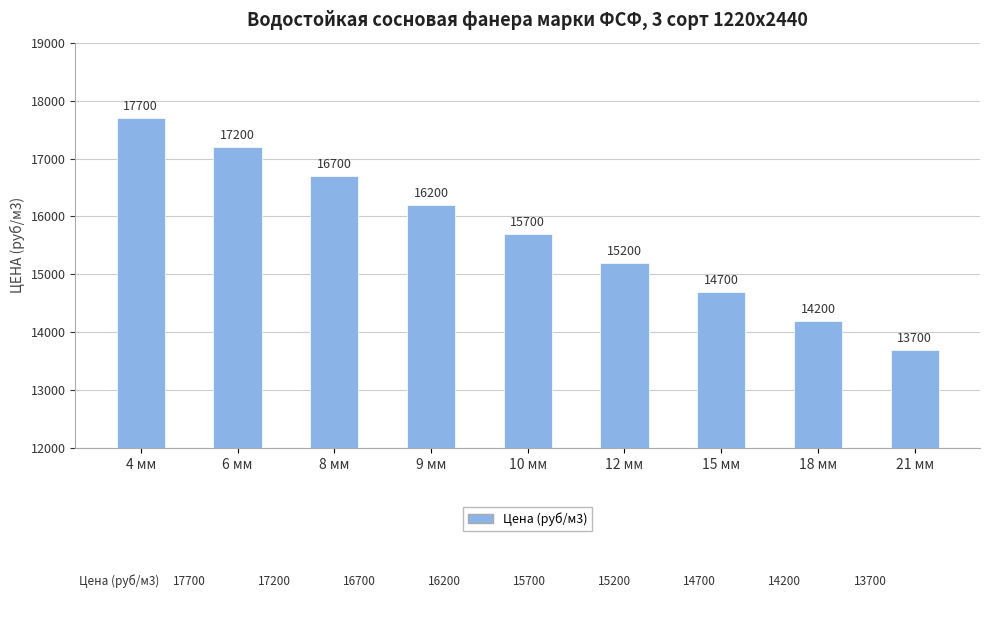

Reading left to right, transcribe all the data shown in this chart.

4 мм=17700	6 мм=17200	8 мм=16700	9 мм=16200	10 мм=15700	12 мм=15200	15 мм=14700	18 мм=14200	21 мм=13700